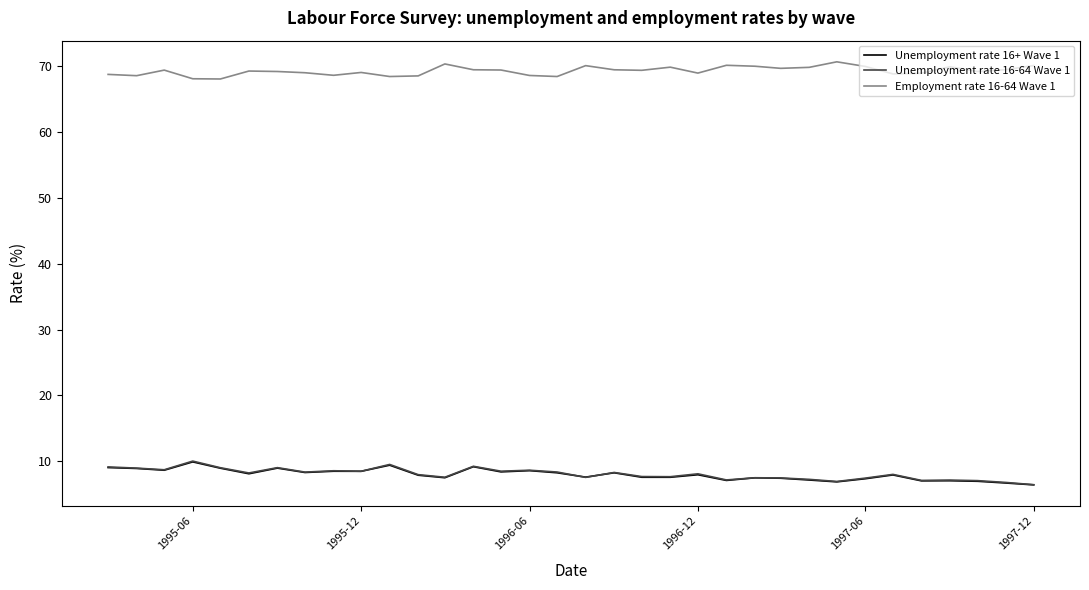

At how many categories does at least one series exceed 21?

34